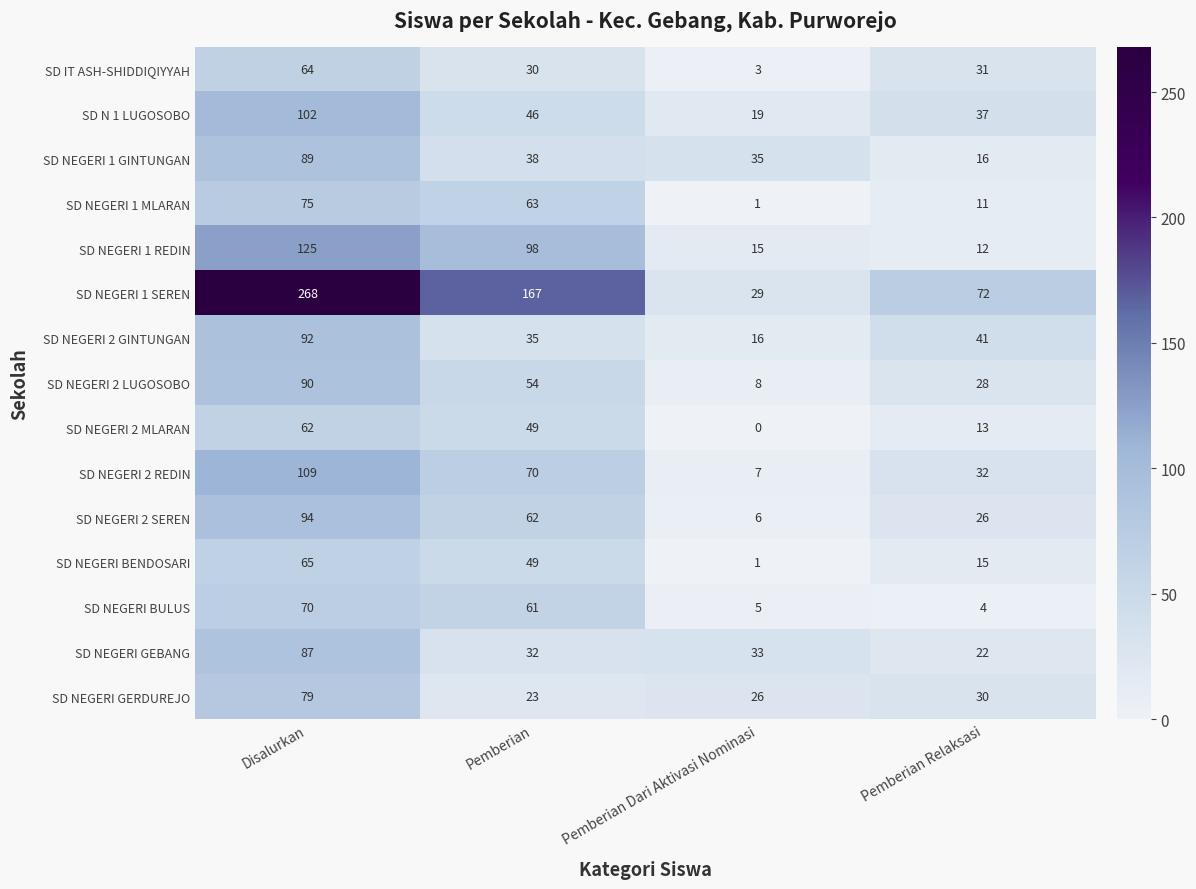

What is the spread (max minus min) of values at Pemberian?

144